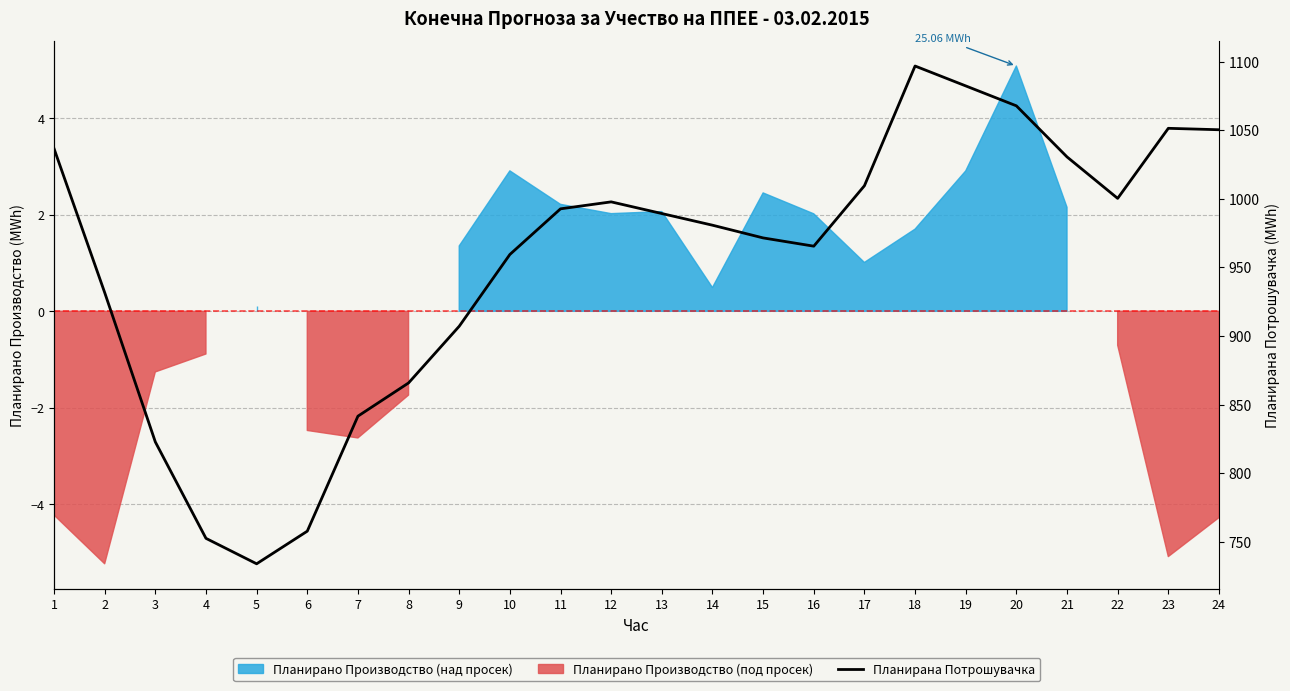

The chart shows a value of 997.8 at 12. True or false?

True